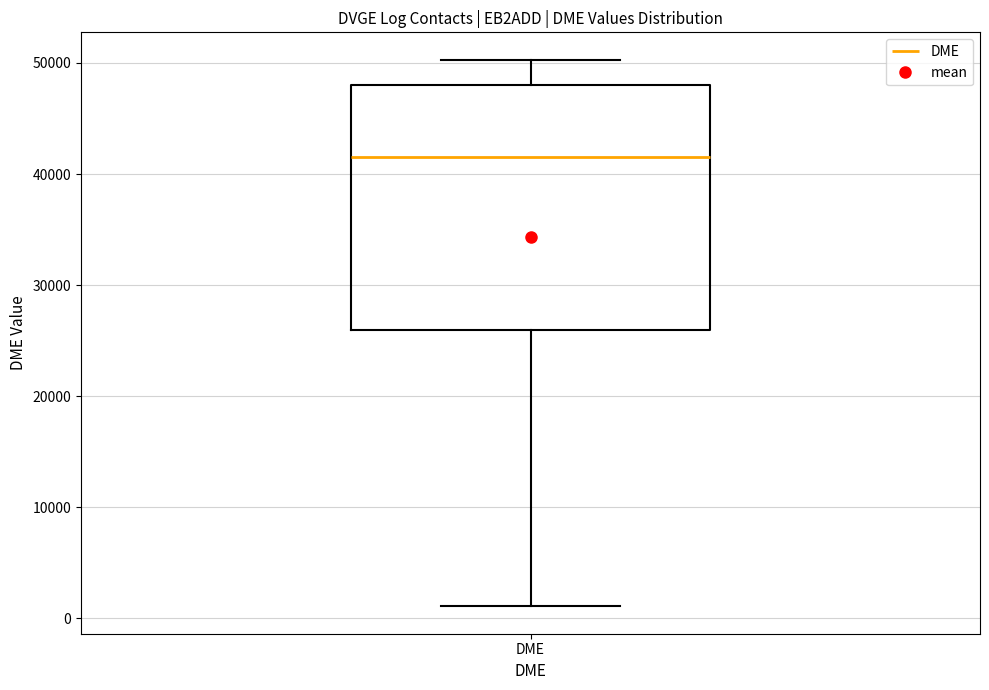

Where is the lower edge of the box for DME on the y-axis? The values are not printed on the chart, so give them approximately, as read against the axis.

26000